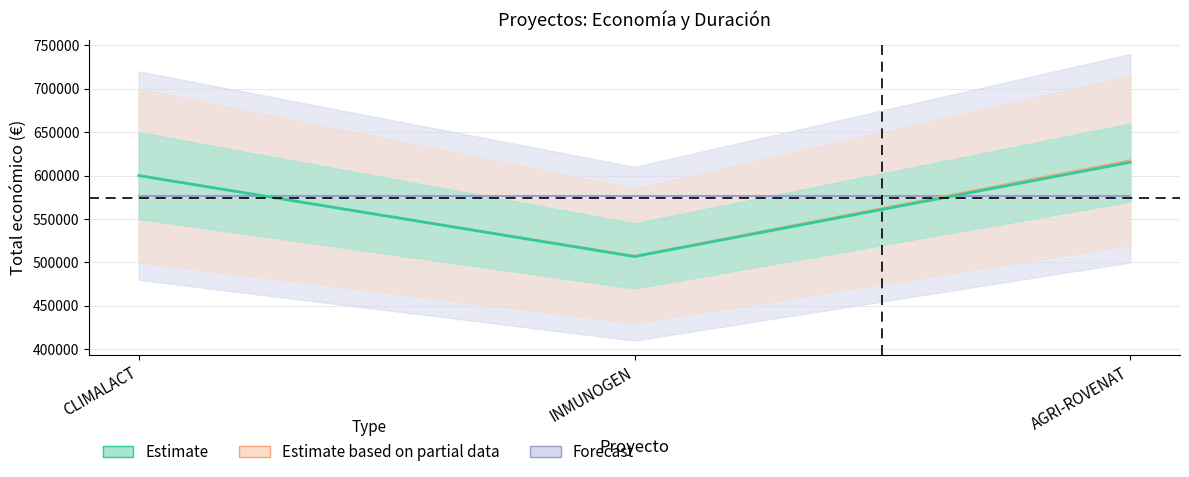

True or false: Total económico has a value of 1078977 at CLIMALACT.

False